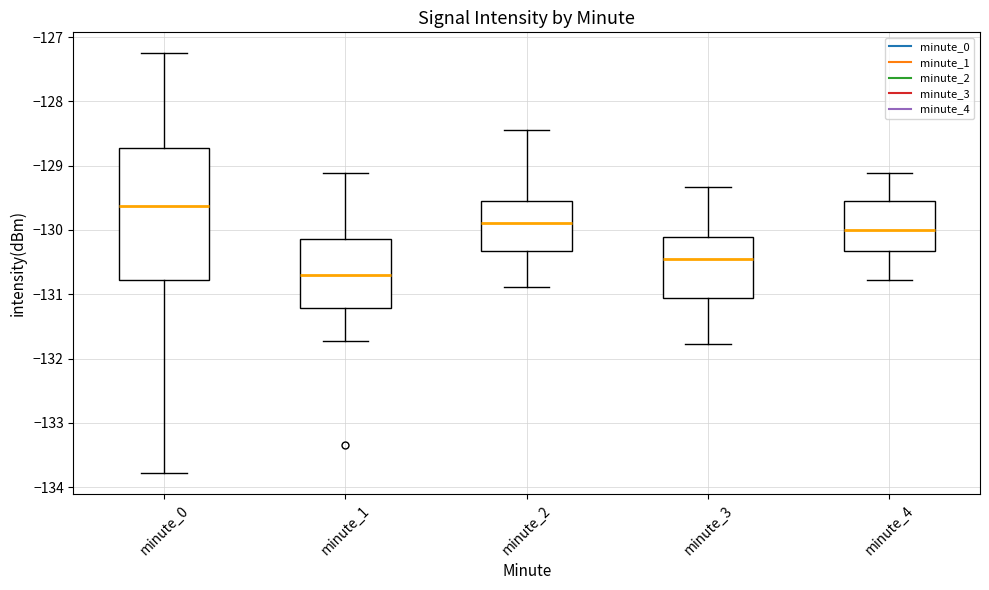

Which box's median line is the lowest?

minute_1